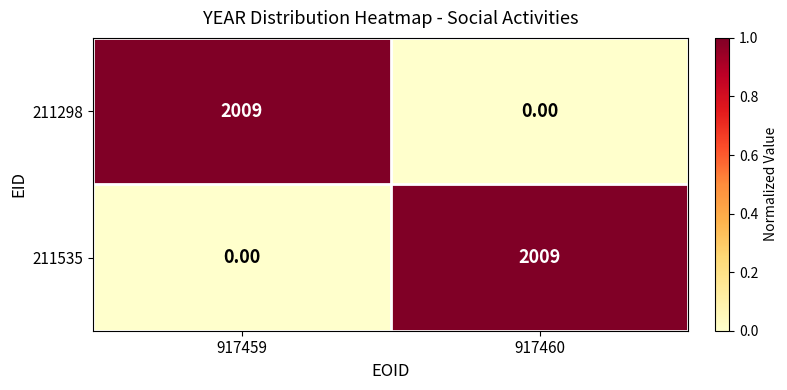

How many positive values does the 211535 series have?

1